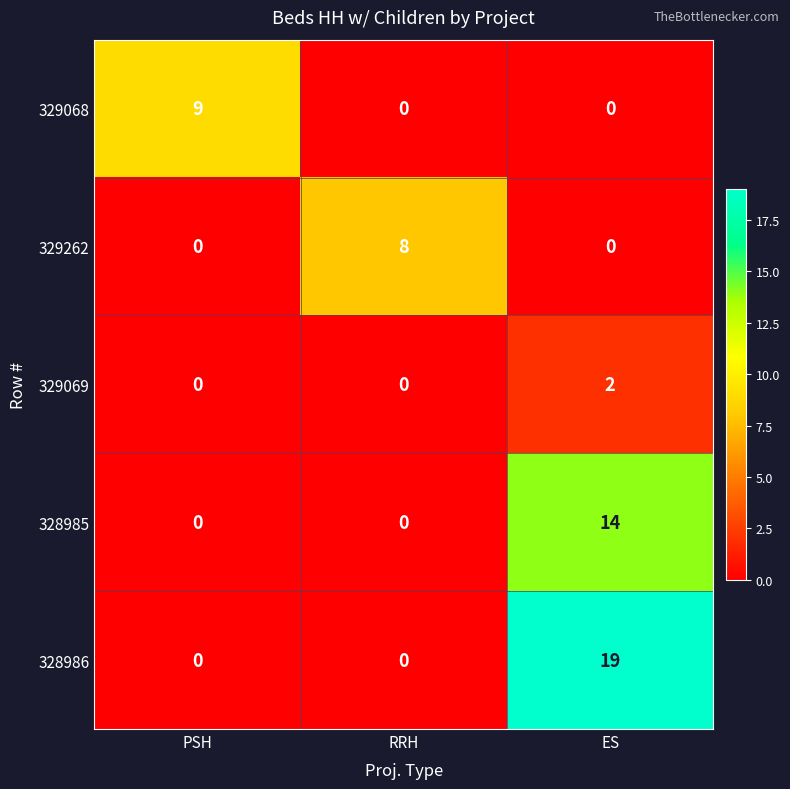

At which label does 328985 reach its peak?

ES